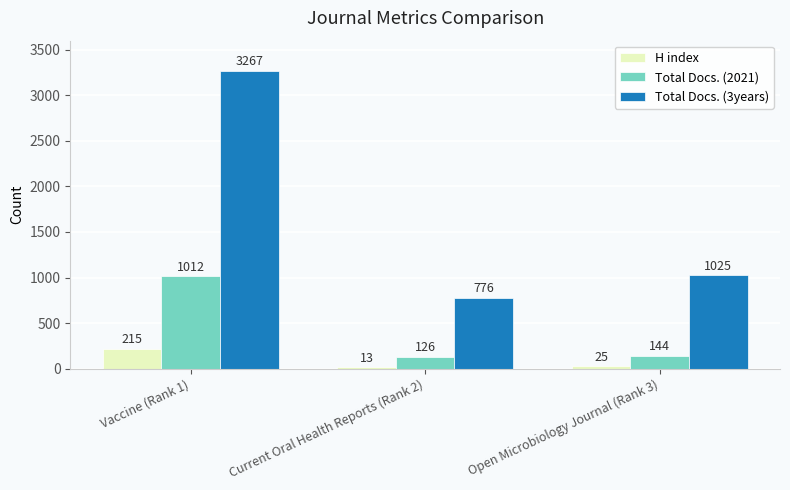

Does the chart contain stacked bars?

No